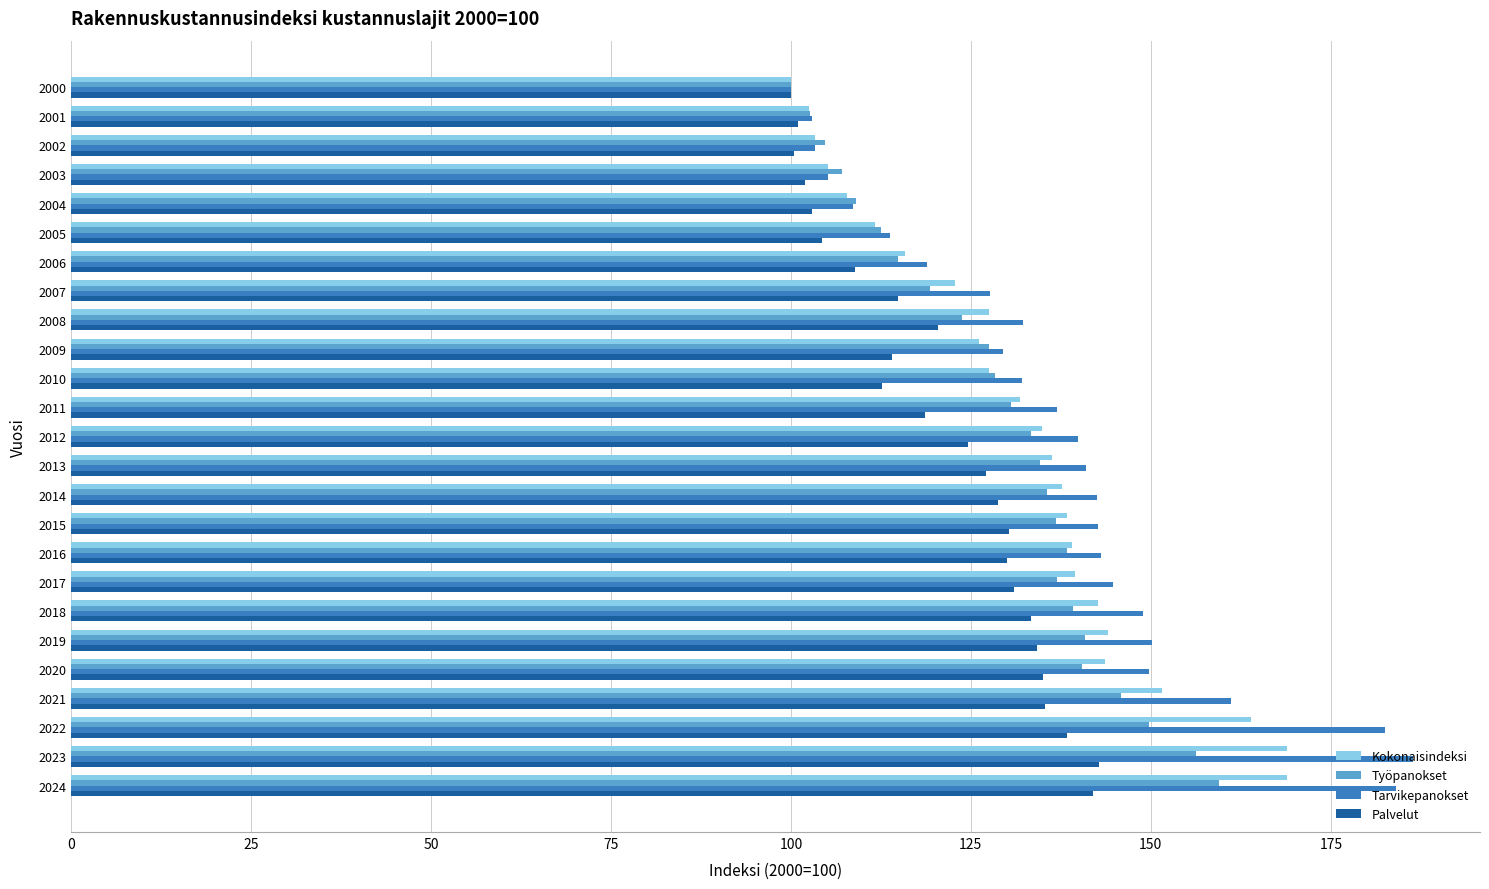

What is the sum of all Palvelut values?

3032.9